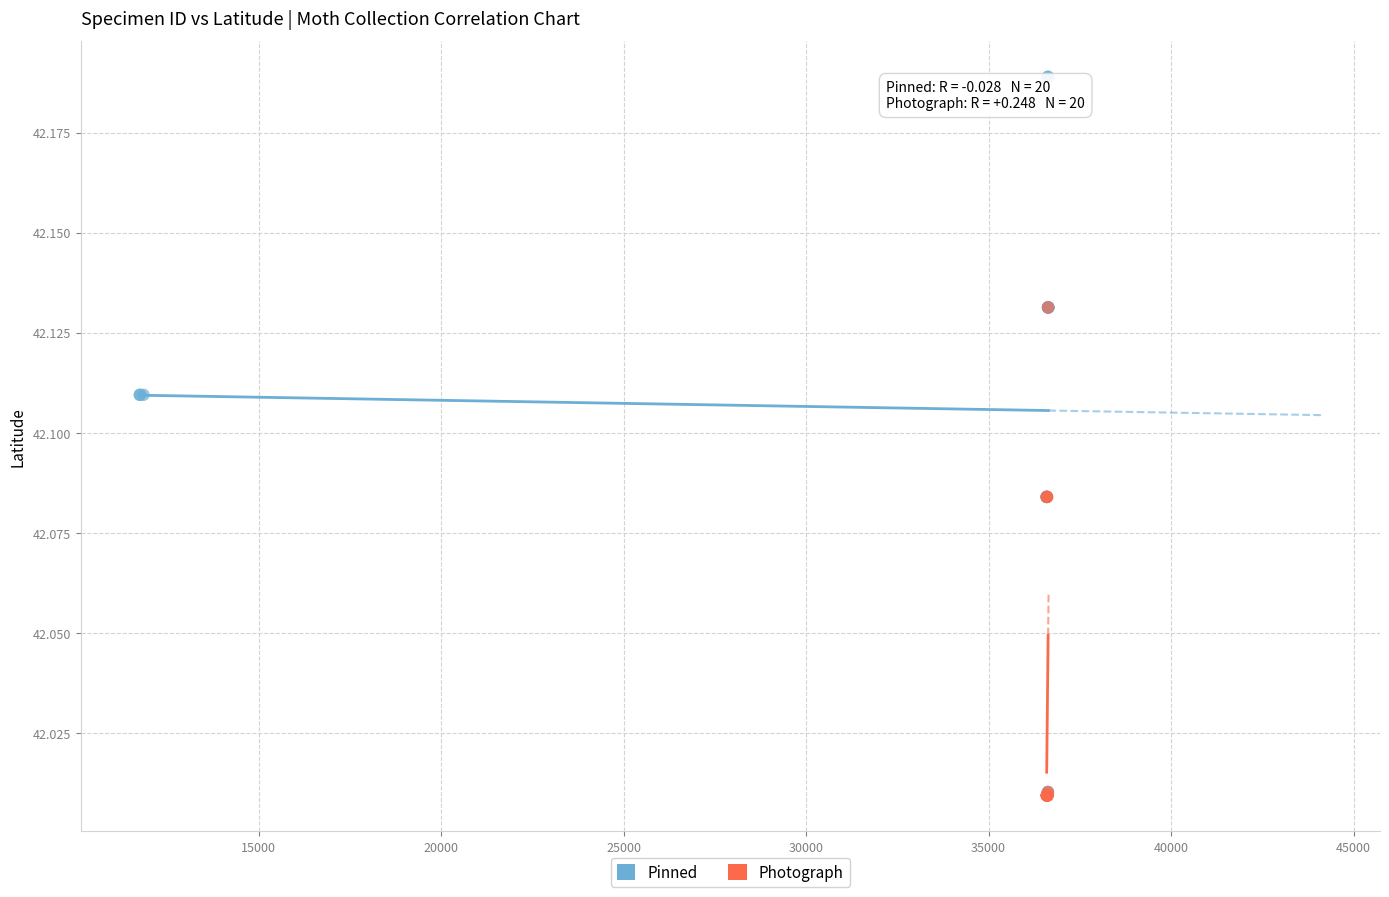

What are all the series names shown in the legend?

Pinned, Photograph